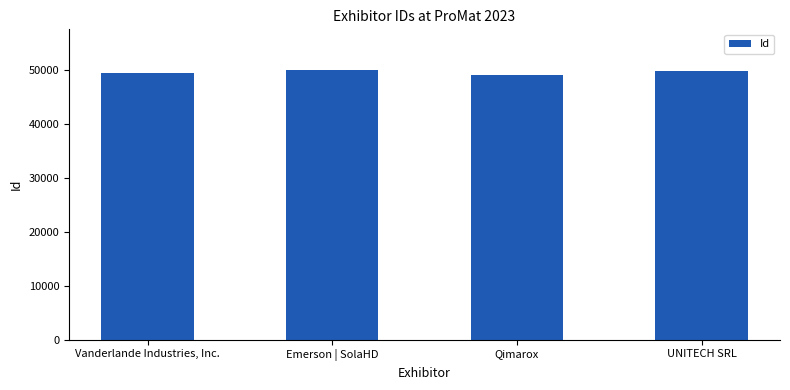

The value at Vanderlande Industries, Inc. is 49537. True or false?

True